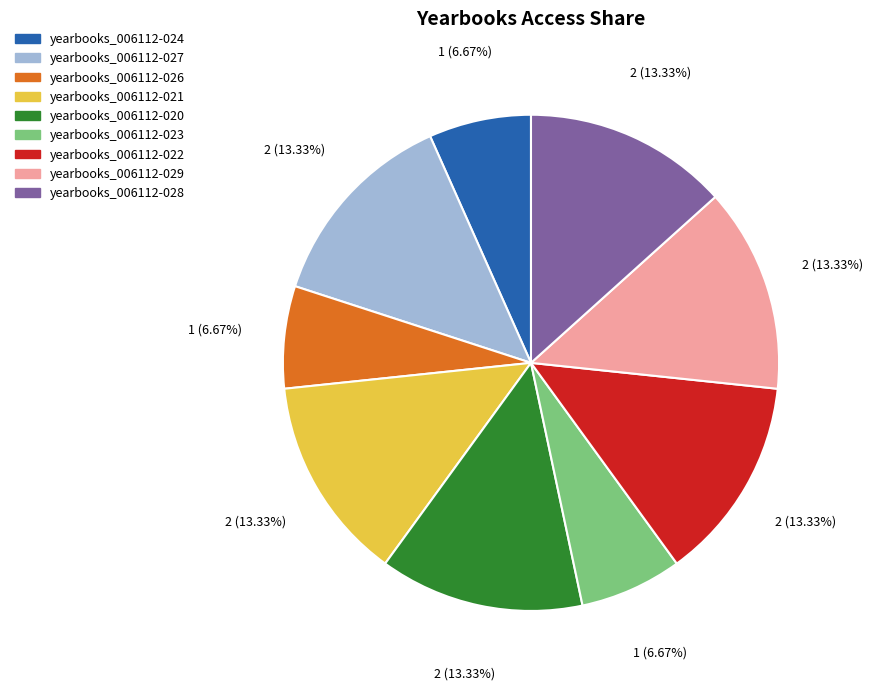

Does any single category account for the majority?

No